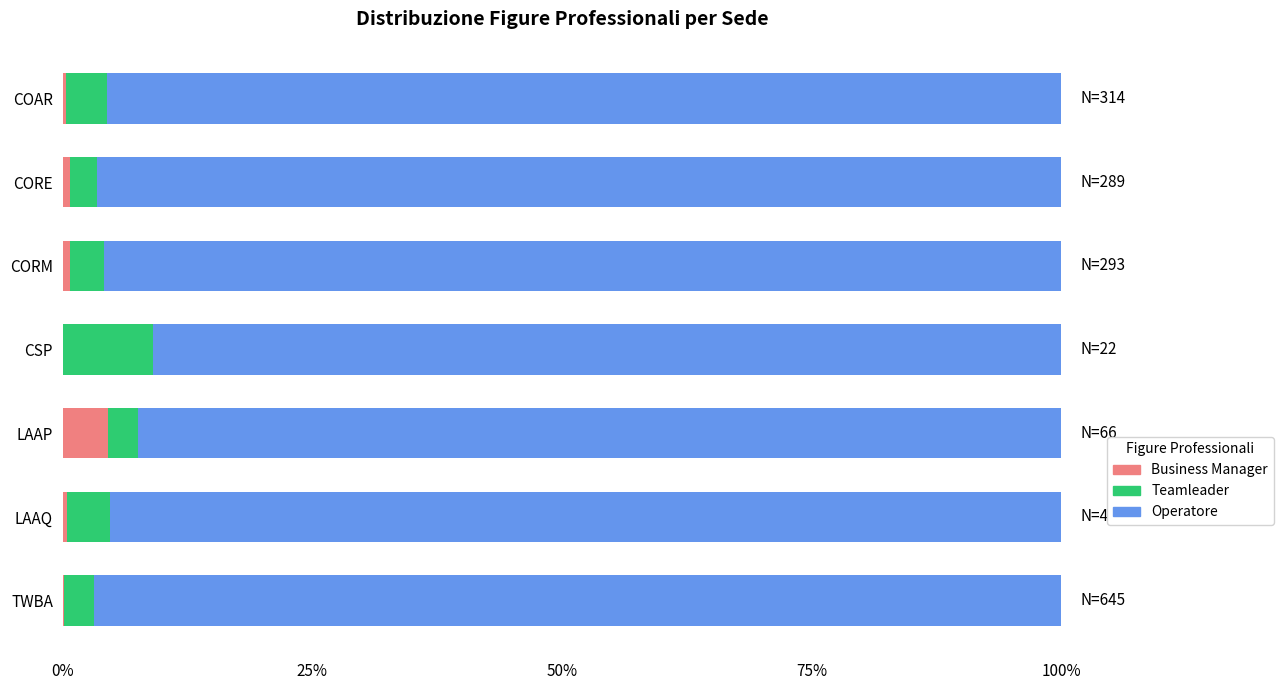

Which category has the highest value in the Business Manager series?

LAAP